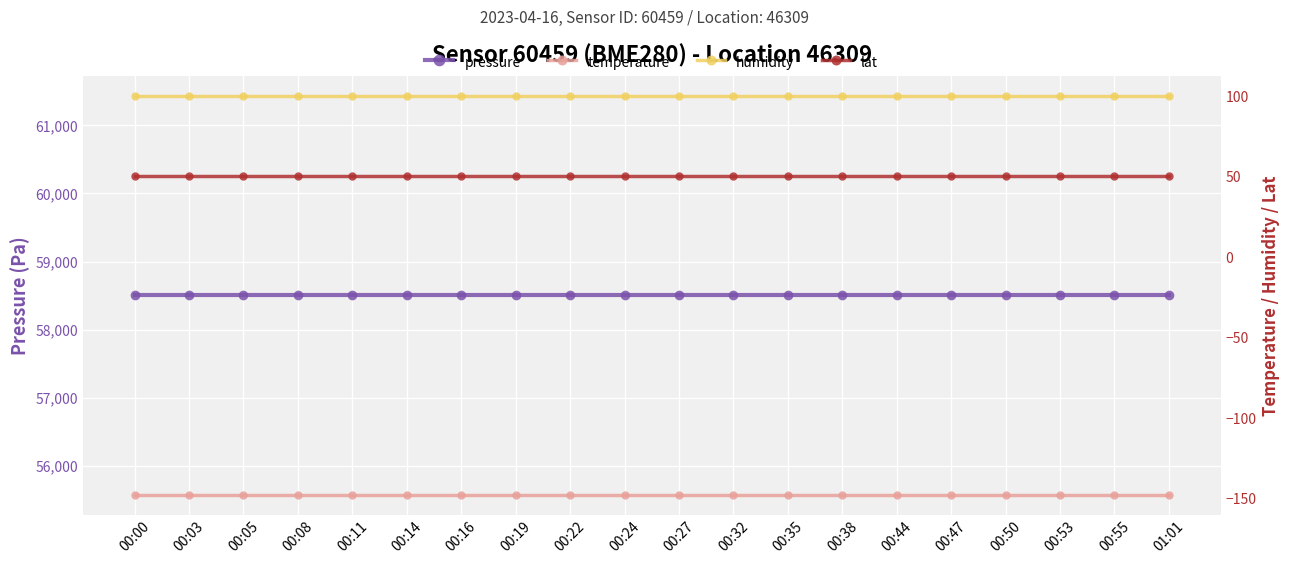

Is this an area chart (filled region under the line)?

No